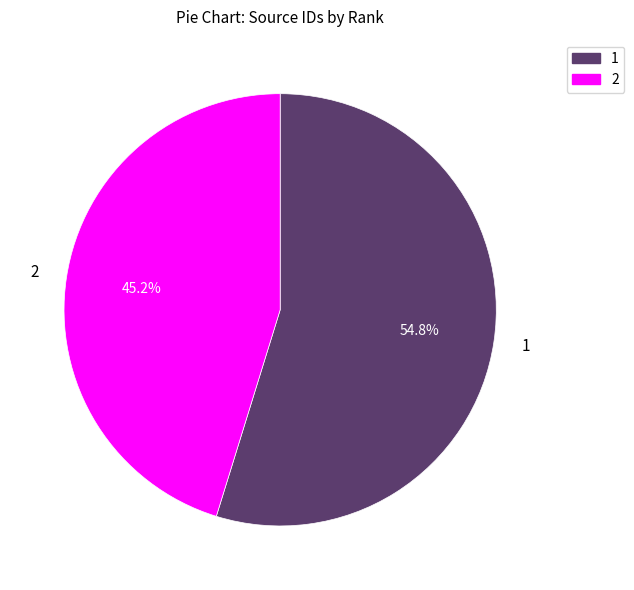

What percentage is the 2 slice, to the nearest percent?

45%